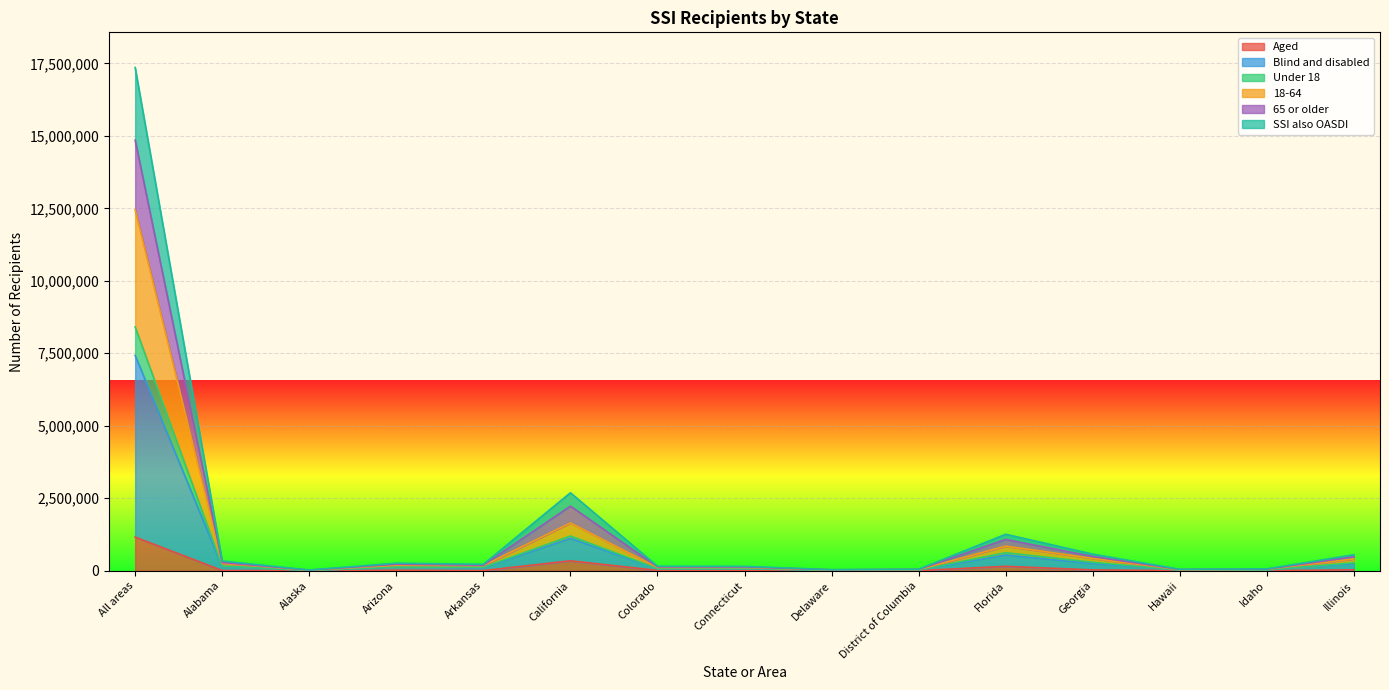

True or false: SSI also OASDI and 65 or older cross at least once.

False